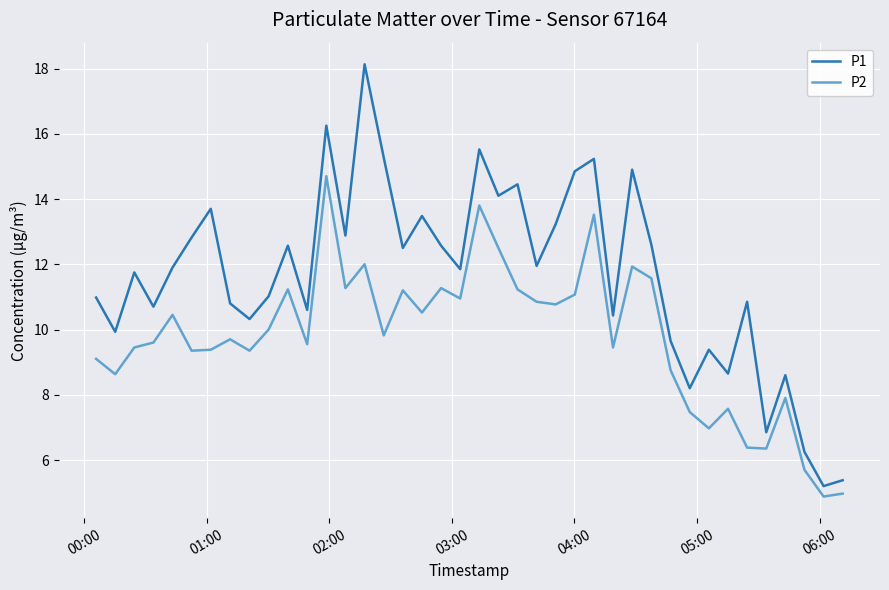

What are all the series names shown in the legend?

P1, P2